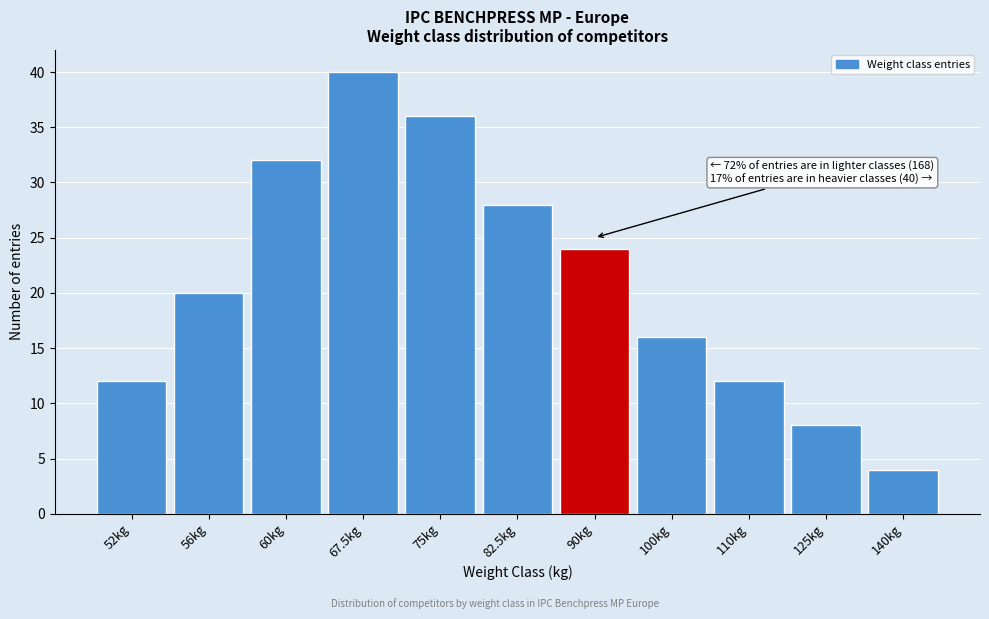

Reading left to right, what are all the values shown in this chart?

52kg=12	56kg=20	60kg=32	67.5kg=40	75kg=36	82.5kg=28	90kg=24	100kg=16	110kg=12	125kg=8	140kg=4